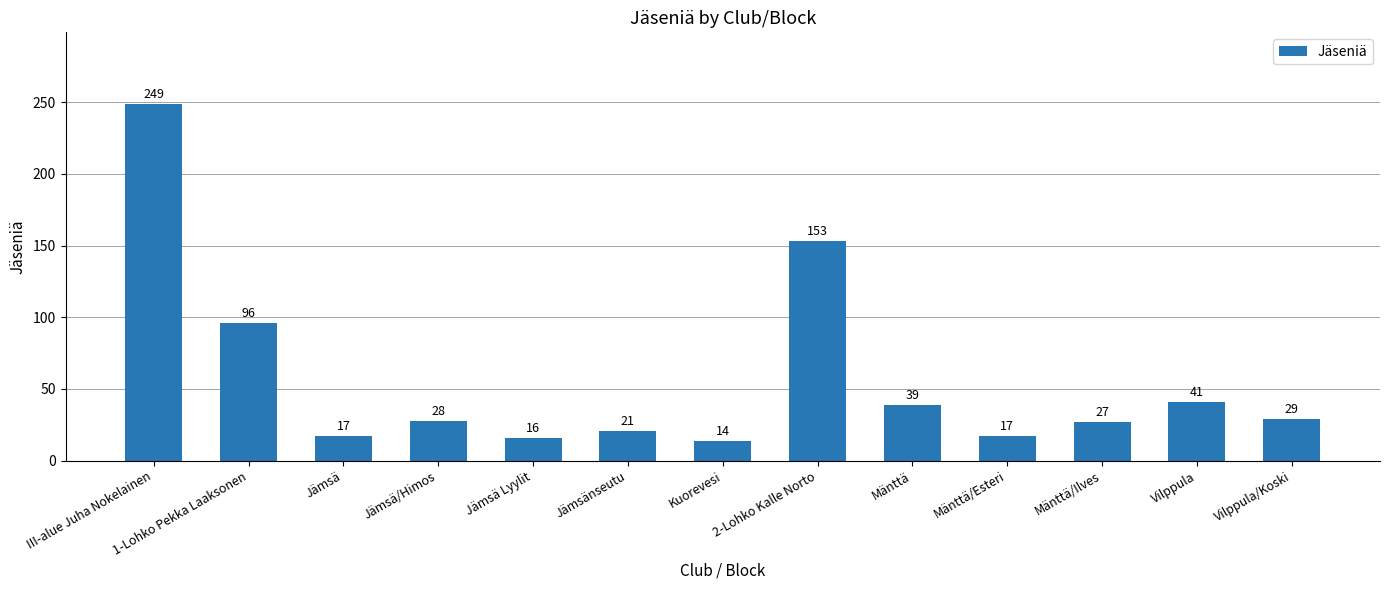

Which has a higher value, 2-Lohko Kalle Norto or Jämsä/Himos?

2-Lohko Kalle Norto